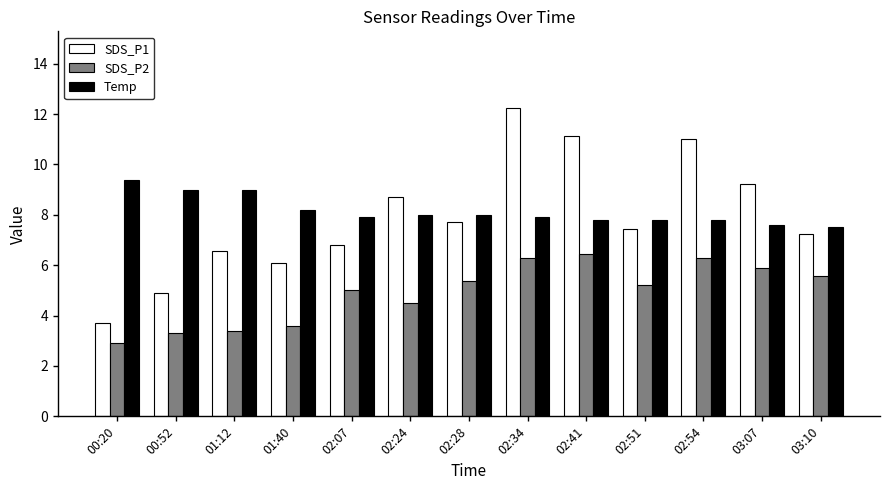

What are all the series names shown in the legend?

SDS_P1, SDS_P2, Temp